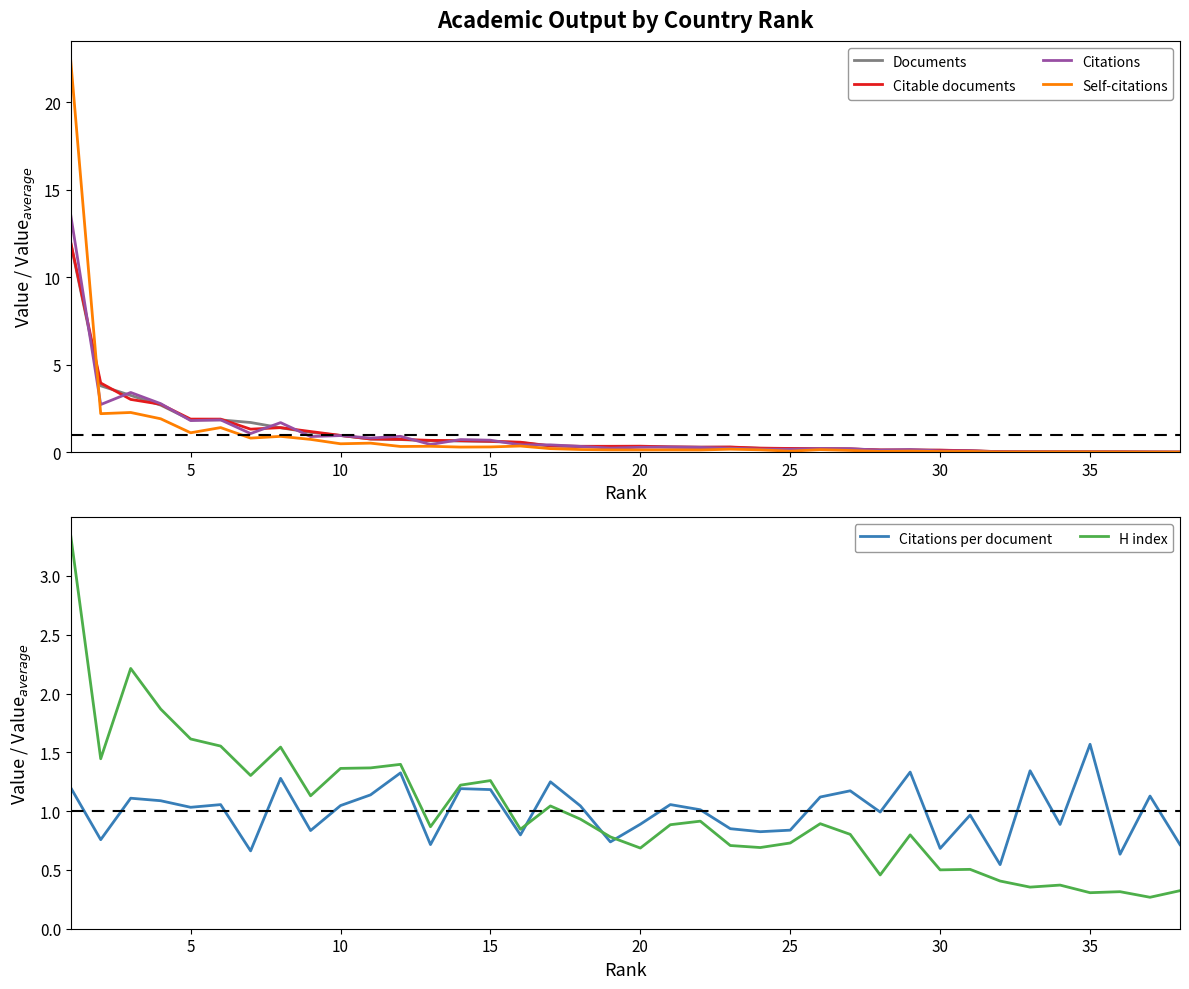

Is the value of H index at 30 greater than the value of Citations at 25?

No